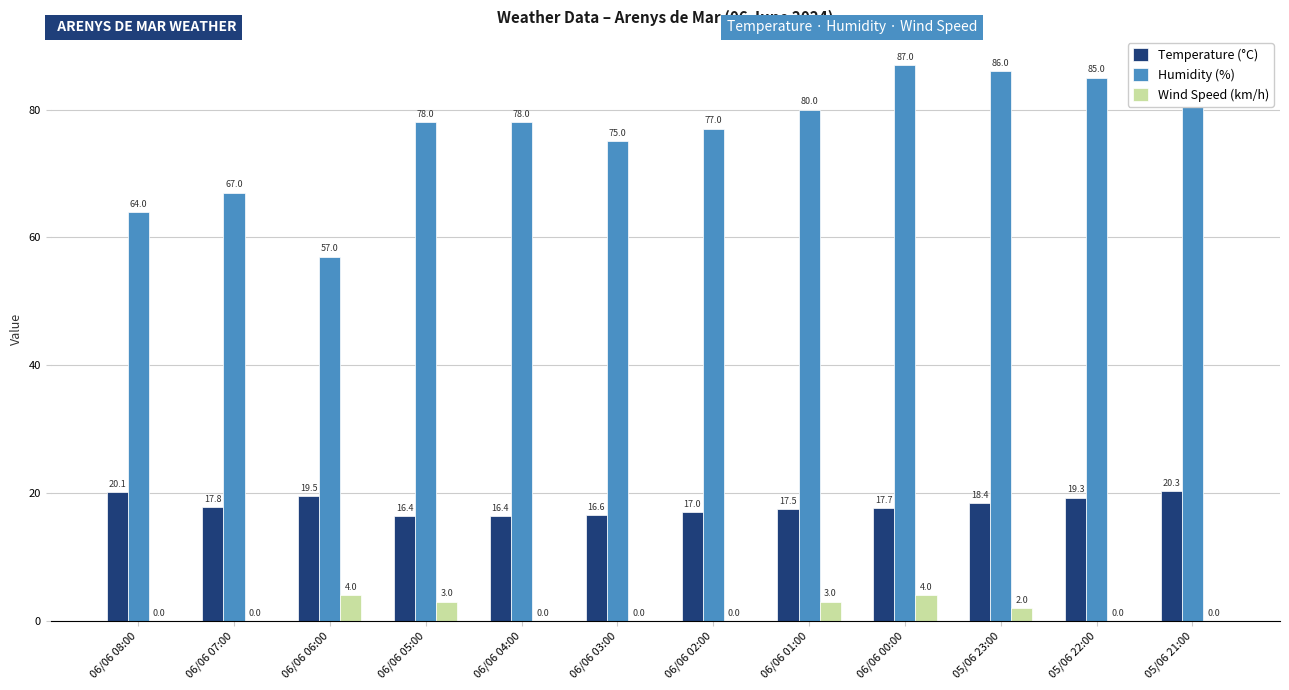

At which label is Humidity (%) closest to 72?

06/06 03:00